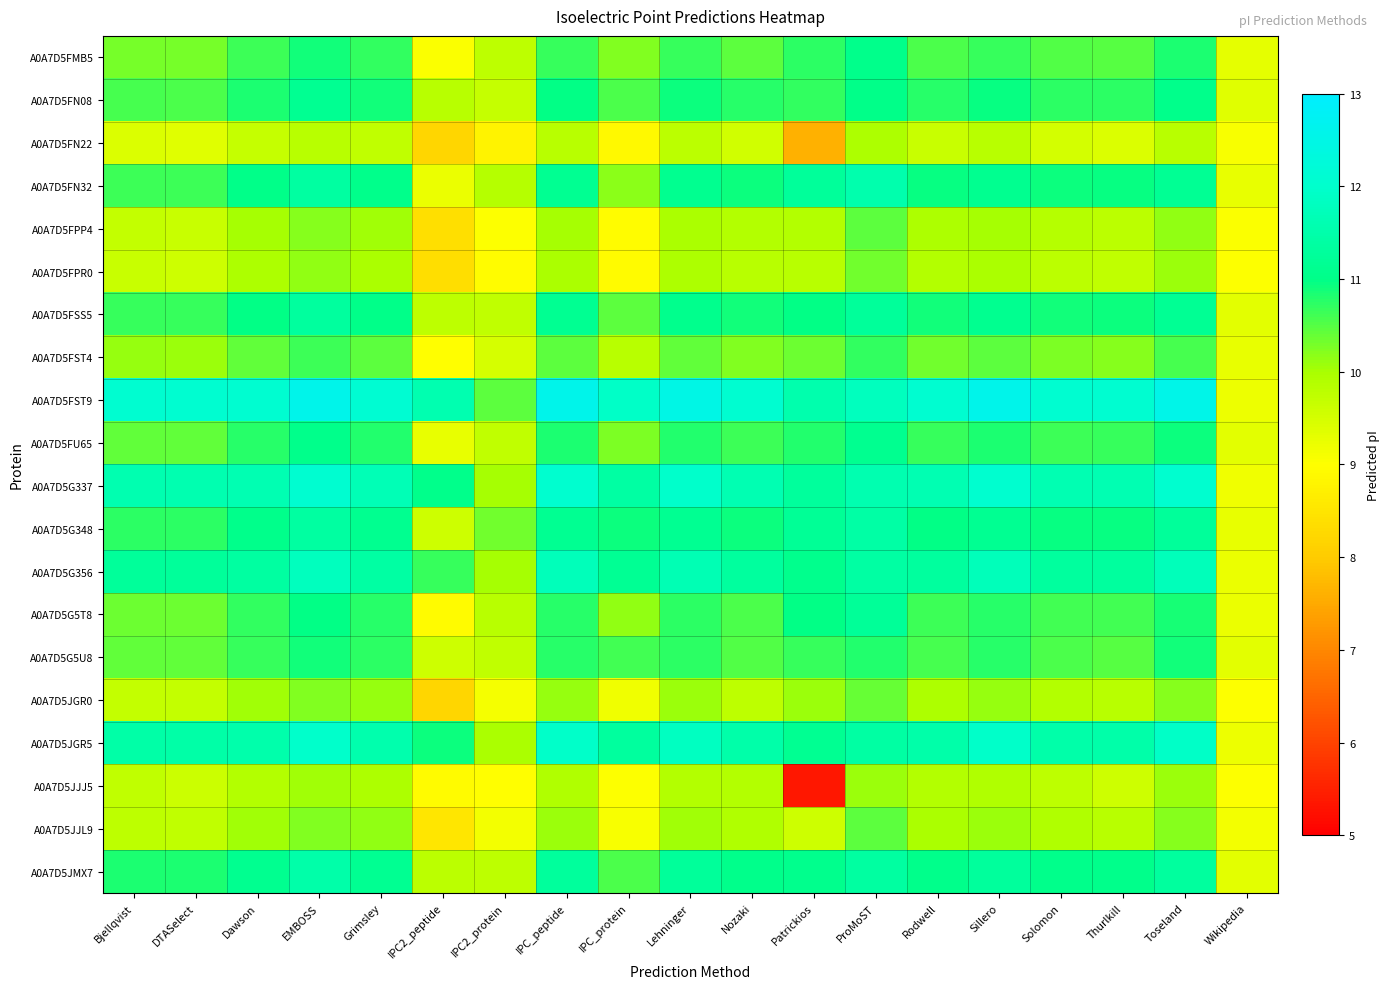

Reading left to right, list all the values displayed in this chart.

A0A7D5FMB5: Bjellqvist=10.3	DTASelect=10.3	Dawson=10.6	EMBOSS=10.9	Grimsley=10.7	IPC2_peptide=9.0	IPC2_protein=9.8	IPC_peptide=10.7	IPC_protein=10.2	Lehninger=10.7	Nozaki=10.5	Patrickios=10.7	ProMoST=11.0	Rodwell=10.6	Sillero=10.7	Solomon=10.5	Thurlkill=10.5	Toseland=10.8	Wikipedia=9.3
A0A7D5FN08: Bjellqvist=10.6	DTASelect=10.6	Dawson=10.8	EMBOSS=11.2	Grimsley=10.9	IPC2_peptide=9.8	IPC2_protein=9.7	IPC_peptide=11.0	IPC_protein=10.6	Lehninger=10.9	Nozaki=10.8	Patrickios=10.7	ProMoST=11.0	Rodwell=10.8	Sillero=11.0	Solomon=10.7	Thurlkill=10.7	Toseland=11.1	Wikipedia=9.4
A0A7D5FN22: Bjellqvist=9.4	DTASelect=9.4	Dawson=9.7	EMBOSS=9.8	Grimsley=9.7	IPC2_peptide=8.2	IPC2_protein=8.8	IPC_peptide=9.8	IPC_protein=8.9	Lehninger=9.8	Nozaki=9.6	Patrickios=7.6	ProMoST=9.9	Rodwell=9.6	Sillero=9.8	Solomon=9.5	Thurlkill=9.4	Toseland=9.8	Wikipedia=9.1
A0A7D5FN32: Bjellqvist=10.6	DTASelect=10.6	Dawson=11.0	EMBOSS=11.3	Grimsley=11.1	IPC2_peptide=9.2	IPC2_protein=9.9	IPC_peptide=11.1	IPC_protein=10.2	Lehninger=11.1	Nozaki=10.9	Patrickios=11.3	ProMoST=11.6	Rodwell=10.9	Sillero=11.1	Solomon=10.9	Thurlkill=11.0	Toseland=11.2	Wikipedia=9.3
A0A7D5FPP4: Bjellqvist=9.7	DTASelect=9.6	Dawson=10.0	EMBOSS=10.2	Grimsley=10.1	IPC2_peptide=8.4	IPC2_protein=9.0	IPC_peptide=10.0	IPC_protein=8.9	Lehninger=10.0	Nozaki=9.9	Patrickios=9.9	ProMoST=10.5	Rodwell=9.9	Sillero=10.0	Solomon=9.9	Thurlkill=9.8	Toseland=10.1	Wikipedia=9.1
A0A7D5FPR0: Bjellqvist=9.6	DTASelect=9.6	Dawson=9.9	EMBOSS=10.1	Grimsley=10.0	IPC2_peptide=8.3	IPC2_protein=8.9	IPC_peptide=10.0	IPC_protein=8.9	Lehninger=10.0	Nozaki=9.8	Patrickios=9.8	ProMoST=10.3	Rodwell=9.9	Sillero=10.0	Solomon=9.8	Thurlkill=9.7	Toseland=10.1	Wikipedia=9.0
A0A7D5FSS5: Bjellqvist=10.7	DTASelect=10.7	Dawson=11.0	EMBOSS=11.3	Grimsley=11.0	IPC2_peptide=9.8	IPC2_protein=9.7	IPC_peptide=11.1	IPC_protein=10.5	Lehninger=11.1	Nozaki=10.9	Patrickios=11.0	ProMoST=11.3	Rodwell=10.9	Sillero=11.1	Solomon=10.9	Thurlkill=10.9	Toseland=11.2	Wikipedia=9.3
A0A7D5FST4: Bjellqvist=10.1	DTASelect=10.1	Dawson=10.4	EMBOSS=10.6	Grimsley=10.5	IPC2_peptide=9.0	IPC2_protein=9.5	IPC_peptide=10.5	IPC_protein=9.8	Lehninger=10.4	Nozaki=10.2	Patrickios=10.4	ProMoST=10.7	Rodwell=10.3	Sillero=10.5	Solomon=10.3	Thurlkill=10.2	Toseland=10.6	Wikipedia=9.3
A0A7D5FST9: Bjellqvist=12.1	DTASelect=12.1	Dawson=12.1	EMBOSS=12.6	Grimsley=12.1	IPC2_peptide=11.6	IPC2_protein=10.5	IPC_peptide=12.6	IPC_protein=11.9	Lehninger=12.5	Nozaki=12.1	Patrickios=11.5	ProMoST=11.8	Rodwell=12.1	Sillero=12.6	Solomon=12.1	Thurlkill=12.1	Toseland=12.6	Wikipedia=9.2
A0A7D5FU65: Bjellqvist=10.4	DTASelect=10.4	Dawson=10.8	EMBOSS=11.0	Grimsley=10.8	IPC2_peptide=9.3	IPC2_protein=9.7	IPC_peptide=10.8	IPC_protein=10.3	Lehninger=10.8	Nozaki=10.6	Patrickios=10.8	ProMoST=11.1	Rodwell=10.7	Sillero=10.8	Solomon=10.6	Thurlkill=10.7	Toseland=10.9	Wikipedia=9.3
A0A7D5G337: Bjellqvist=11.6	DTASelect=11.6	Dawson=11.6	EMBOSS=12.1	Grimsley=11.7	IPC2_peptide=11.0	IPC2_protein=10.0	IPC_peptide=12.1	IPC_protein=11.4	Lehninger=12.0	Nozaki=11.6	Patrickios=11.3	ProMoST=11.6	Rodwell=11.6	Sillero=12.1	Solomon=11.6	Thurlkill=11.6	Toseland=12.0	Wikipedia=9.2
A0A7D5G348: Bjellqvist=10.7	DTASelect=10.7	Dawson=11.1	EMBOSS=11.3	Grimsley=11.1	IPC2_peptide=9.6	IPC2_protein=10.3	IPC_peptide=11.2	IPC_protein=10.9	Lehninger=11.1	Nozaki=10.9	Patrickios=11.2	ProMoST=11.4	Rodwell=11.0	Sillero=11.2	Solomon=10.9	Thurlkill=10.9	Toseland=11.3	Wikipedia=9.3
A0A7D5G356: Bjellqvist=11.3	DTASelect=11.3	Dawson=11.4	EMBOSS=11.8	Grimsley=11.4	IPC2_peptide=10.7	IPC2_protein=10.0	IPC_peptide=11.7	IPC_protein=11.2	Lehninger=11.7	Nozaki=11.3	Patrickios=11.1	ProMoST=11.4	Rodwell=11.3	Sillero=11.7	Solomon=11.3	Thurlkill=11.3	Toseland=11.7	Wikipedia=9.2
A0A7D5G5T8: Bjellqvist=10.3	DTASelect=10.3	Dawson=10.7	EMBOSS=11.0	Grimsley=10.8	IPC2_peptide=8.9	IPC2_protein=9.8	IPC_peptide=10.8	IPC_protein=10.1	Lehninger=10.7	Nozaki=10.6	Patrickios=11.0	ProMoST=11.2	Rodwell=10.6	Sillero=10.8	Solomon=10.6	Thurlkill=10.6	Toseland=10.9	Wikipedia=9.2
A0A7D5G5U8: Bjellqvist=10.4	DTASelect=10.4	Dawson=10.7	EMBOSS=10.9	Grimsley=10.7	IPC2_peptide=9.6	IPC2_protein=9.7	IPC_peptide=10.8	IPC_protein=10.6	Lehninger=10.7	Nozaki=10.5	Patrickios=10.7	ProMoST=10.8	Rodwell=10.6	Sillero=10.8	Solomon=10.5	Thurlkill=10.5	Toseland=10.9	Wikipedia=9.3
A0A7D5JGR0: Bjellqvist=9.7	DTASelect=9.7	Dawson=10.0	EMBOSS=10.2	Grimsley=10.1	IPC2_peptide=8.2	IPC2_protein=9.1	IPC_peptide=10.1	IPC_protein=9.2	Lehninger=10.1	Nozaki=9.8	Patrickios=10.1	ProMoST=10.4	Rodwell=9.9	Sillero=10.1	Solomon=9.9	Thurlkill=9.8	Toseland=10.2	Wikipedia=9.0
A0A7D5JGR5: Bjellqvist=11.4	DTASelect=11.4	Dawson=11.5	EMBOSS=12.0	Grimsley=11.5	IPC2_peptide=10.9	IPC2_protein=10.0	IPC_peptide=11.9	IPC_protein=11.3	Lehninger=11.8	Nozaki=11.5	Patrickios=11.1	ProMoST=11.4	Rodwell=11.5	Sillero=11.9	Solomon=11.5	Thurlkill=11.5	Toseland=11.9	Wikipedia=9.2
A0A7D5JJJ5: Bjellqvist=9.7	DTASelect=9.6	Dawson=9.9	EMBOSS=10.1	Grimsley=9.9	IPC2_peptide=8.9	IPC2_protein=9.0	IPC_peptide=9.9	IPC_protein=9.0	Lehninger=9.9	Nozaki=9.9	Patrickios=5.4	ProMoST=10.1	Rodwell=9.9	Sillero=9.9	Solomon=9.8	Thurlkill=9.6	Toseland=10.1	Wikipedia=9.0
A0A7D5JJL9: Bjellqvist=9.8	DTASelect=9.7	Dawson=10.1	EMBOSS=10.2	Grimsley=10.1	IPC2_peptide=8.5	IPC2_protein=9.1	IPC_peptide=10.1	IPC_protein=9.1	Lehninger=10.0	Nozaki=9.9	Patrickios=9.6	ProMoST=10.5	Rodwell=10.0	Sillero=10.1	Solomon=9.9	Thurlkill=9.8	Toseland=10.2	Wikipedia=9.1
A0A7D5JMX7: Bjellqvist=10.8	DTASelect=10.8	Dawson=11.1	EMBOSS=11.5	Grimsley=11.1	IPC2_peptide=9.8	IPC2_protein=9.8	IPC_peptide=11.3	IPC_protein=10.5	Lehninger=11.3	Nozaki=11.0	Patrickios=11.1	ProMoST=11.4	Rodwell=11.0	Sillero=11.3	Solomon=11.0	Thurlkill=11.1	Toseland=11.3	Wikipedia=9.3